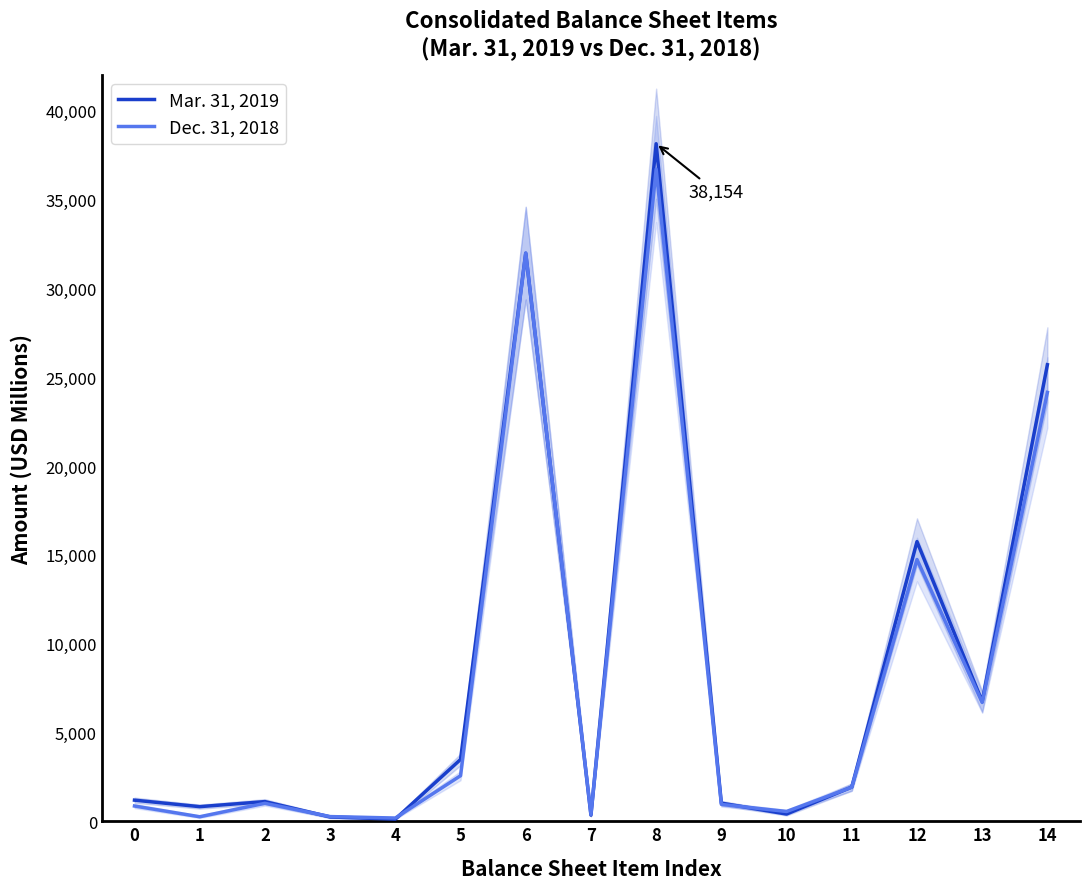

Is the value of Dec. 31, 2018 at 8 greater than the value of Mar. 31, 2019 at 4?

Yes